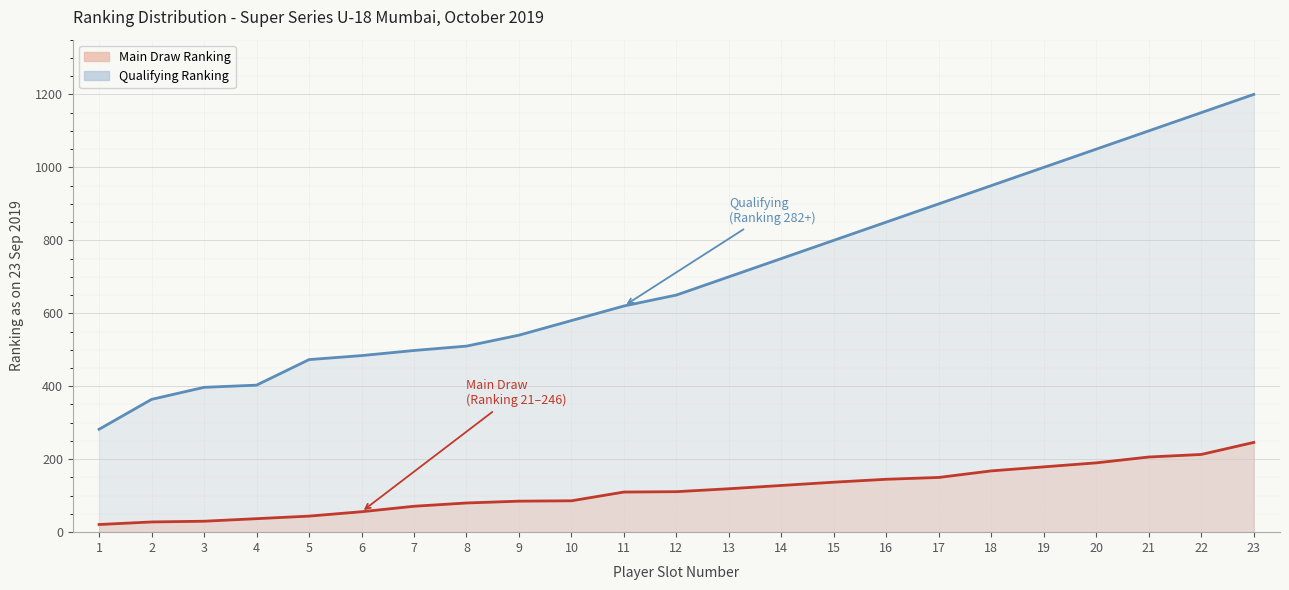

Reading left to right, what are all the values shown in this chart?

Main Draw Ranking: 21	28	30	37	44	56	71	80	85	86	110	111	119	128	137	145	150	168	179	190	206	213	246
Qualifying Ranking: 282	364	397	403	473	484	498	510	540	580	620	650	700	750	800	850	900	950	1000	1050	1100	1150	1200